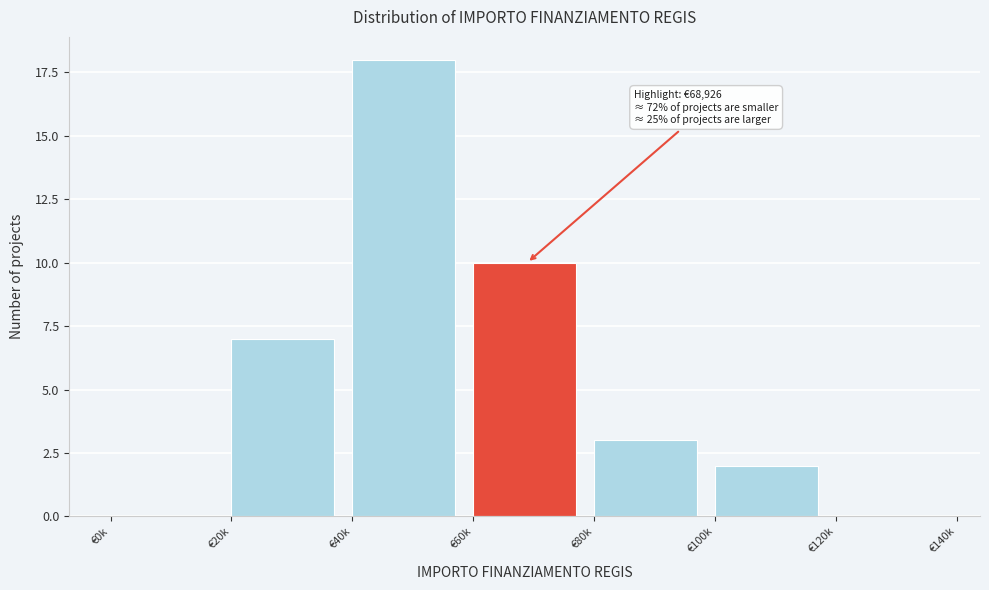

Reading left to right, transcribe all the data shown in this chart.

€0k=0	€20k=7	€40k=18	€60k=10	€80k=3	€100k=2	€120k=0